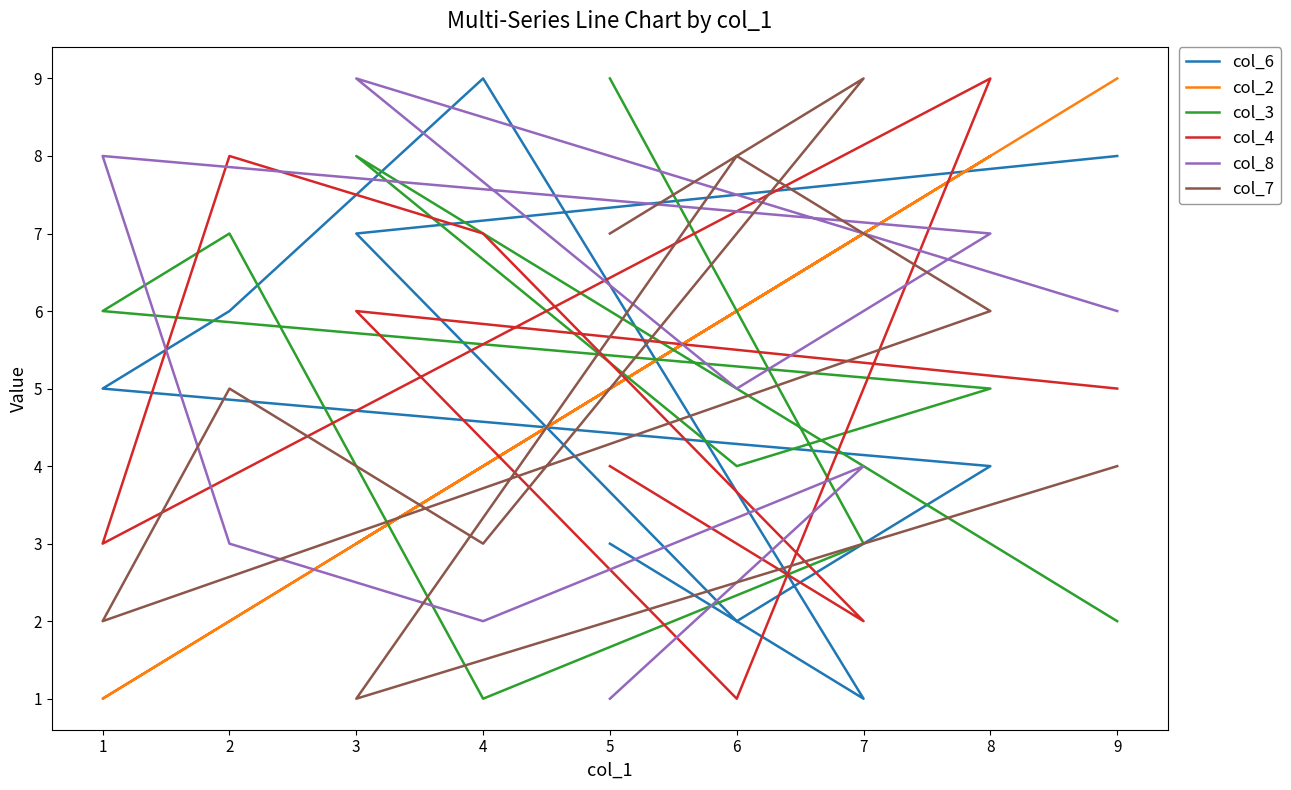

Rank the series by their maximum value, from highest to lowest.

col_6, col_2, col_3, col_4, col_8, col_7